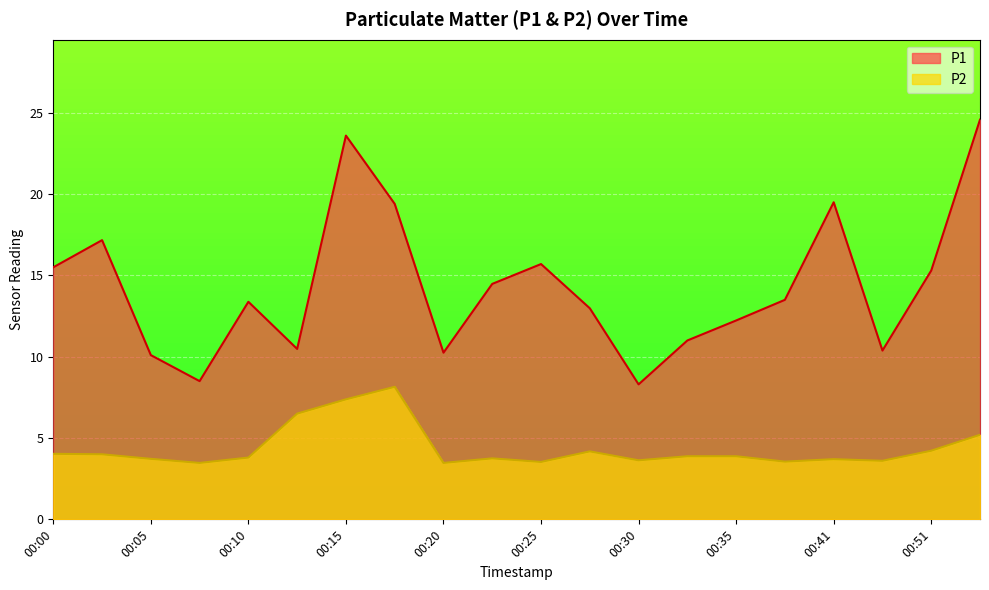

What is the value of the P2 point at the 5th from the left?

3.8